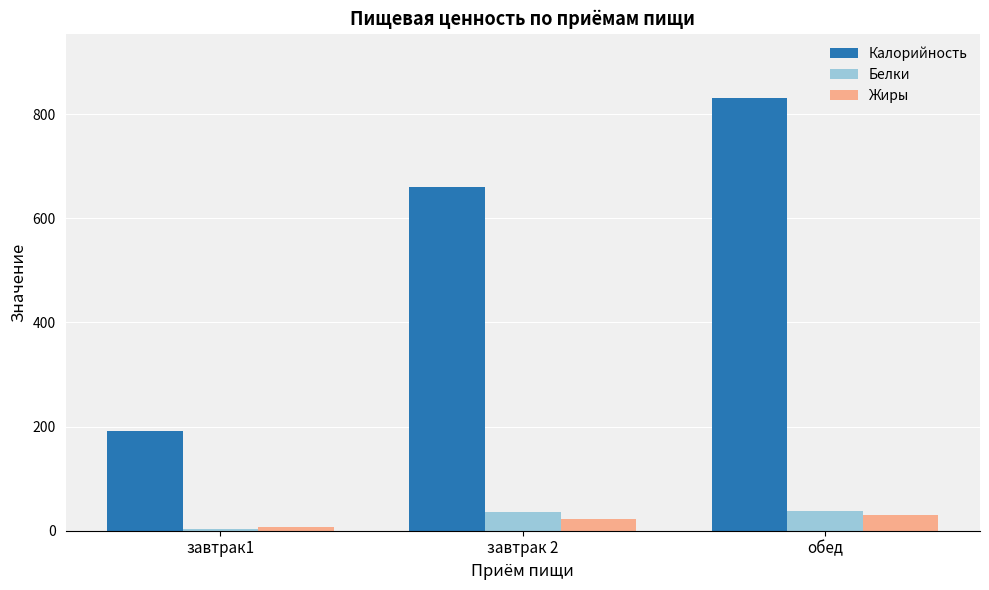

What is the label of the 3rd bar from the right?

завтрак1